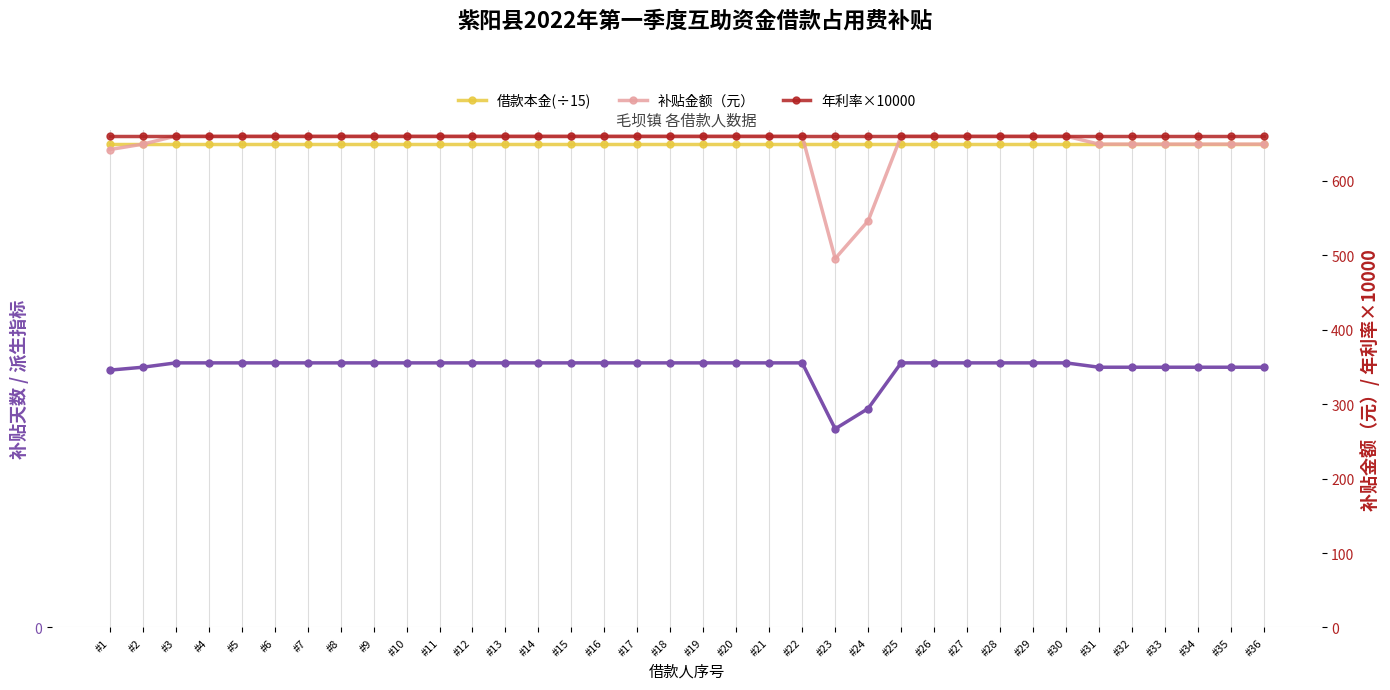

At which label does 年利率×10000 reach its minimum?

#1